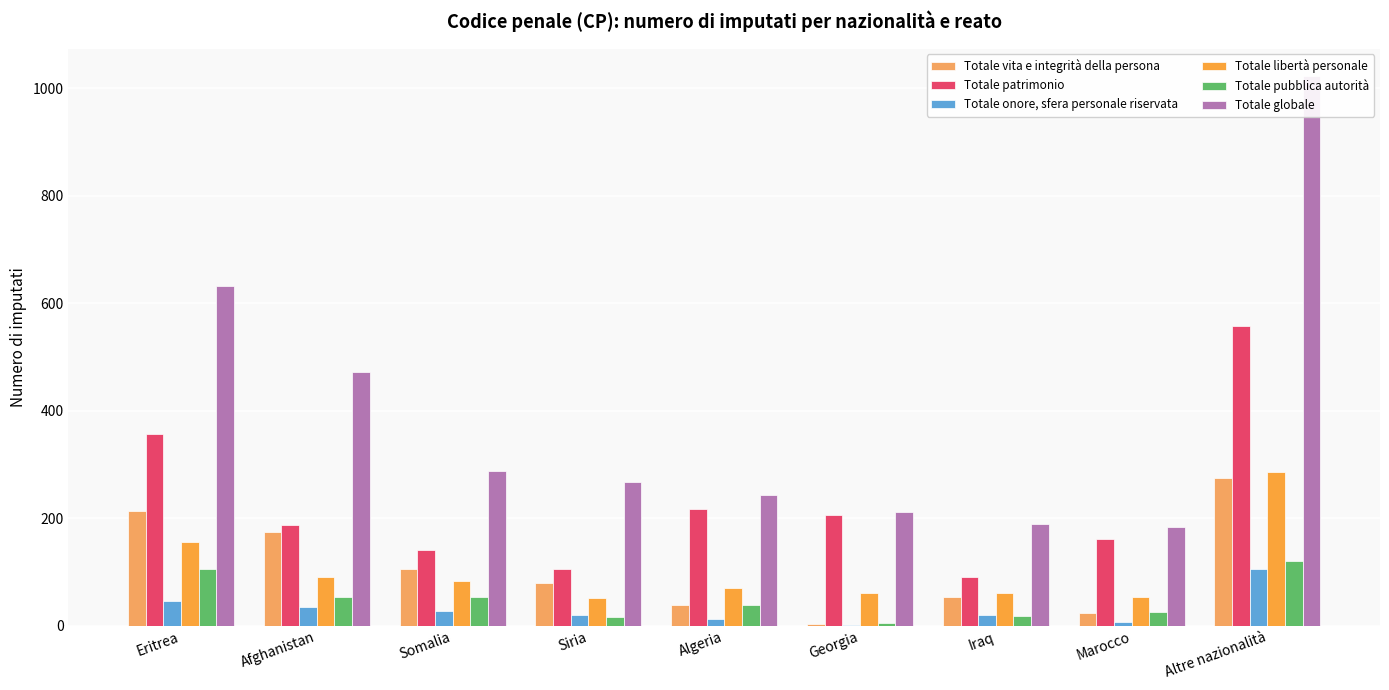

Between Iraq and Afghanistan, which is larger?

Afghanistan